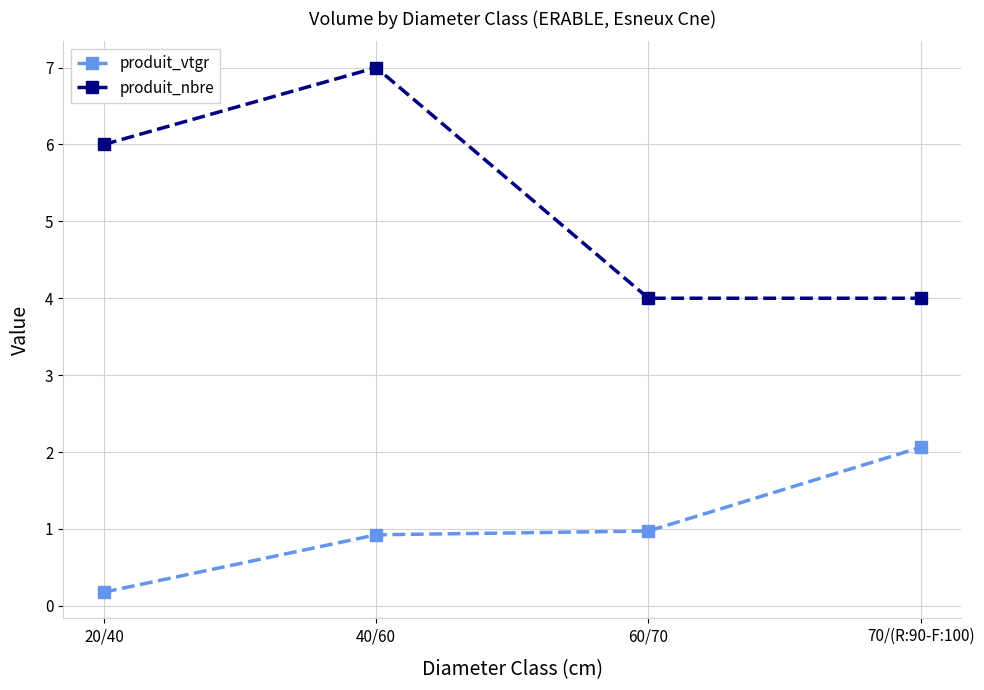

Which series changed the most between 40/60 and 60/70?

produit_nbre